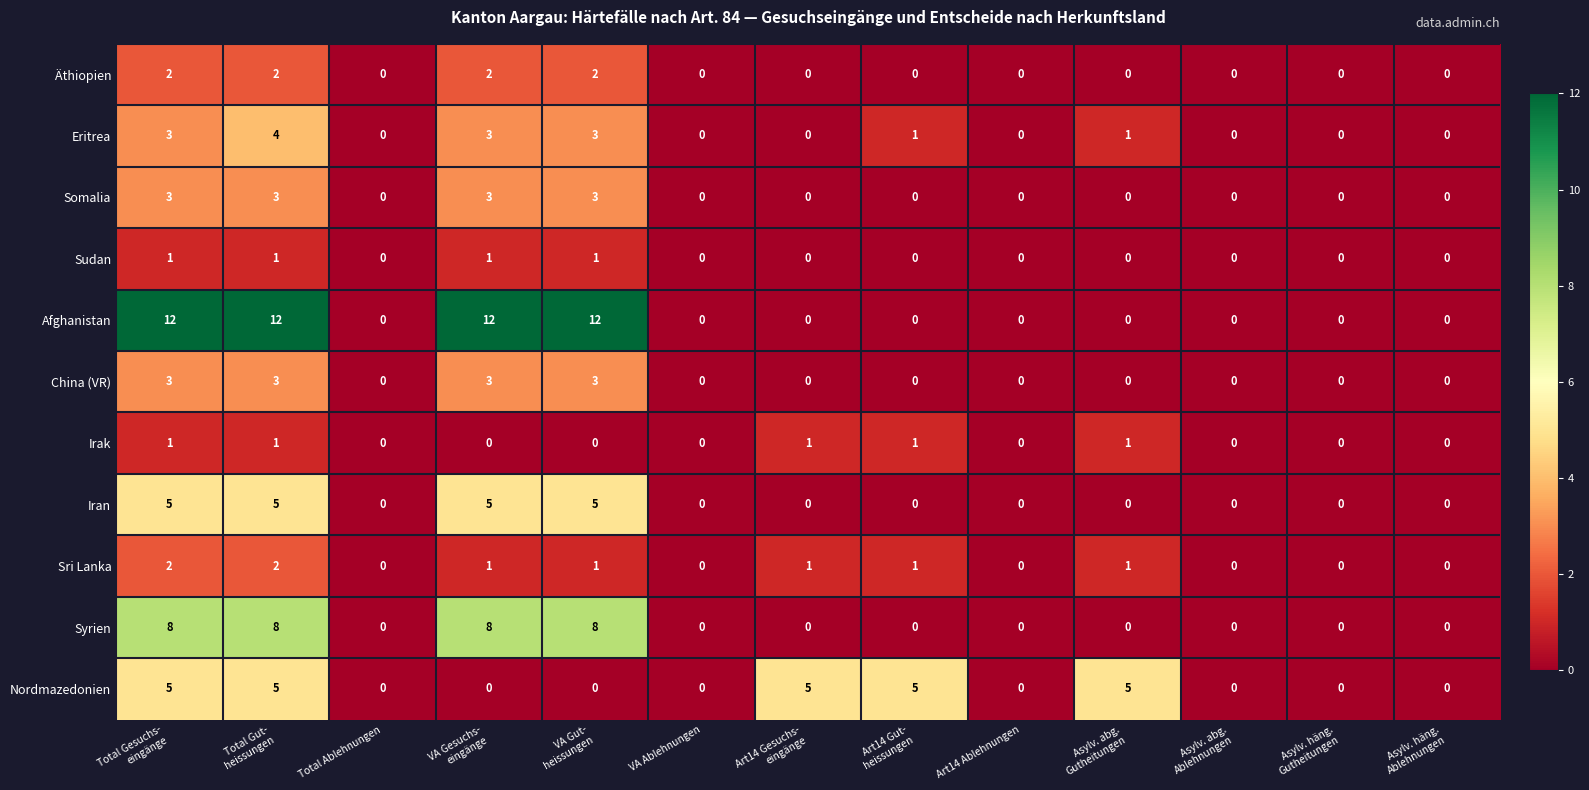

True or false: Eritrea has a value of -2 at Art14 Ablehnungen.

False